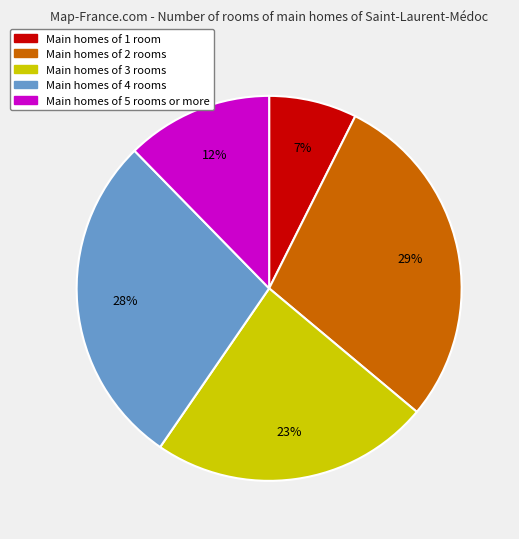

Does any single category account for the majority?

No